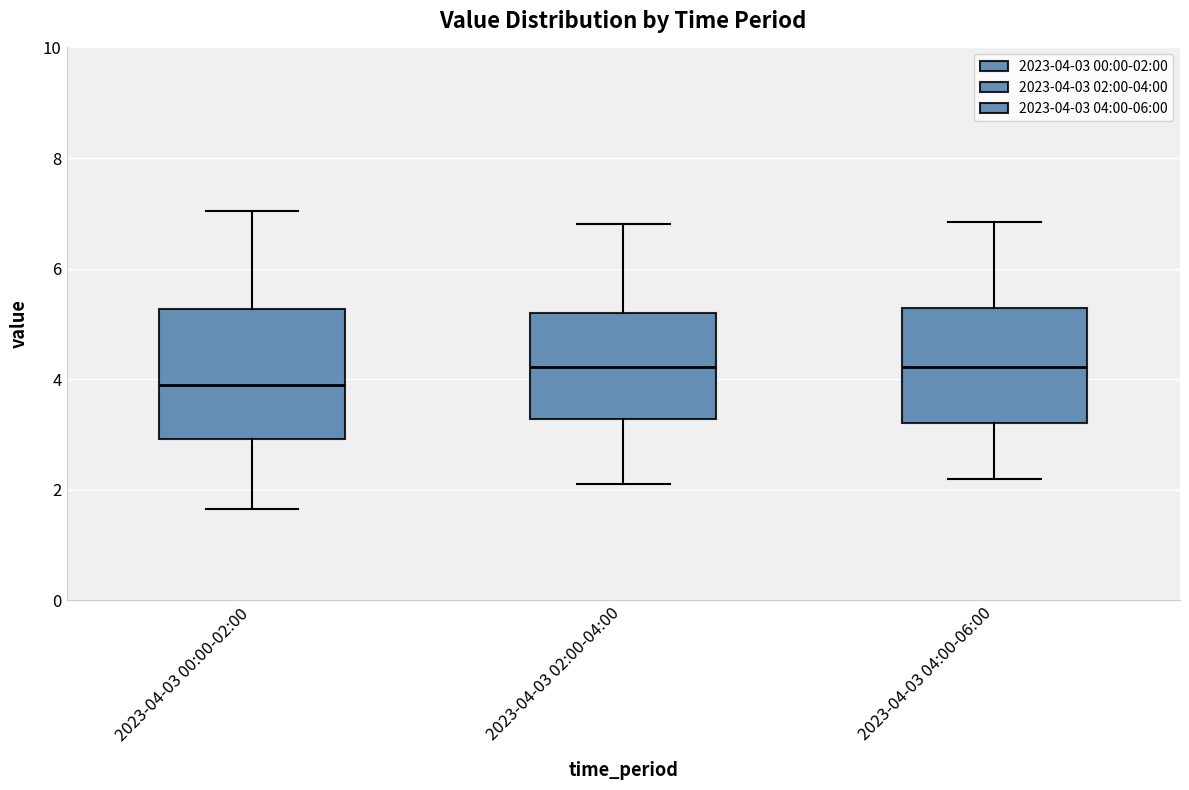

Reading left to right, read every box against the y-axis: the position of its median line, the range the box covers, and the ends of its whiskers. The values are not printed on the chart, so give them approximately, as read against the axis.

2023-04-03 00:00-02:00: median 3.8, box 3.0 to 5.2, whiskers 1.6 to 7.0
2023-04-03 02:00-04:00: median 4.2, box 3.2 to 5.2, whiskers 2.2 to 6.8
2023-04-03 04:00-06:00: median 4.2, box 3.2 to 5.2, whiskers 2.2 to 6.8